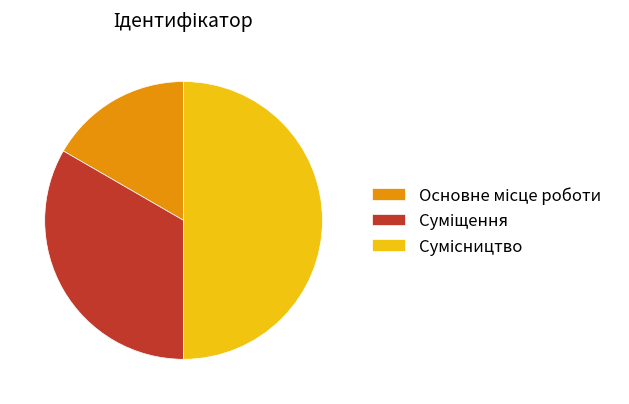

How many segments does this pie chart have?

3